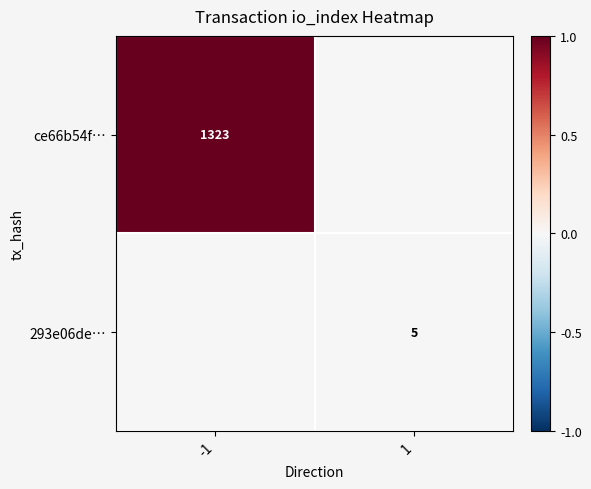

At how many categories does at least one series exceed 0?

2